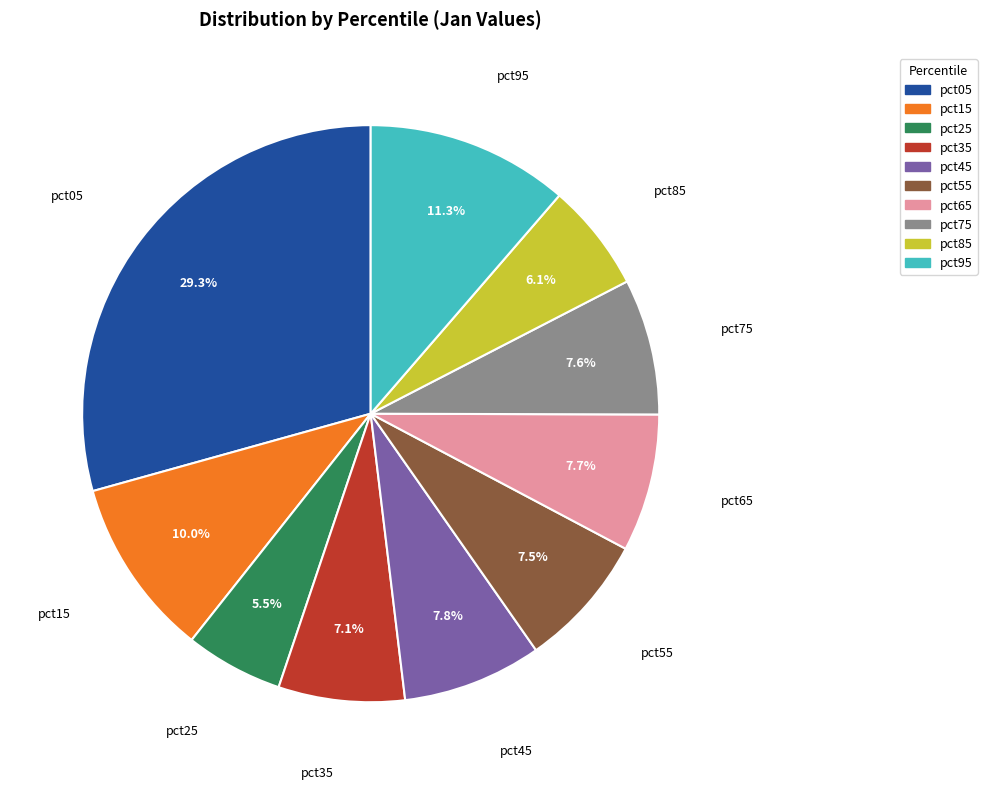

Which slice is the smallest?

pct25